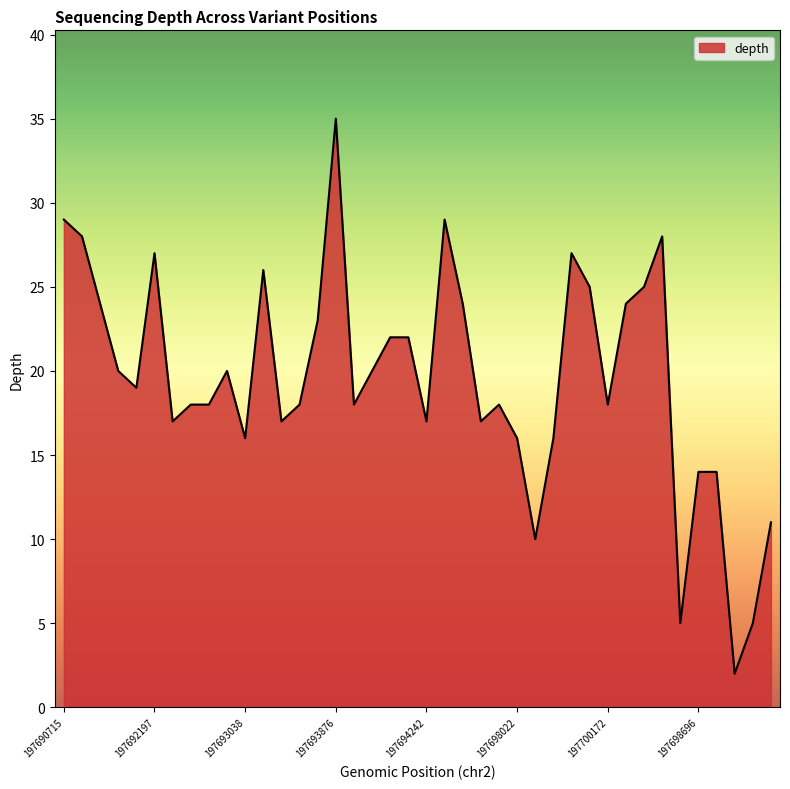

What is the maximum value shown in the chart?

35